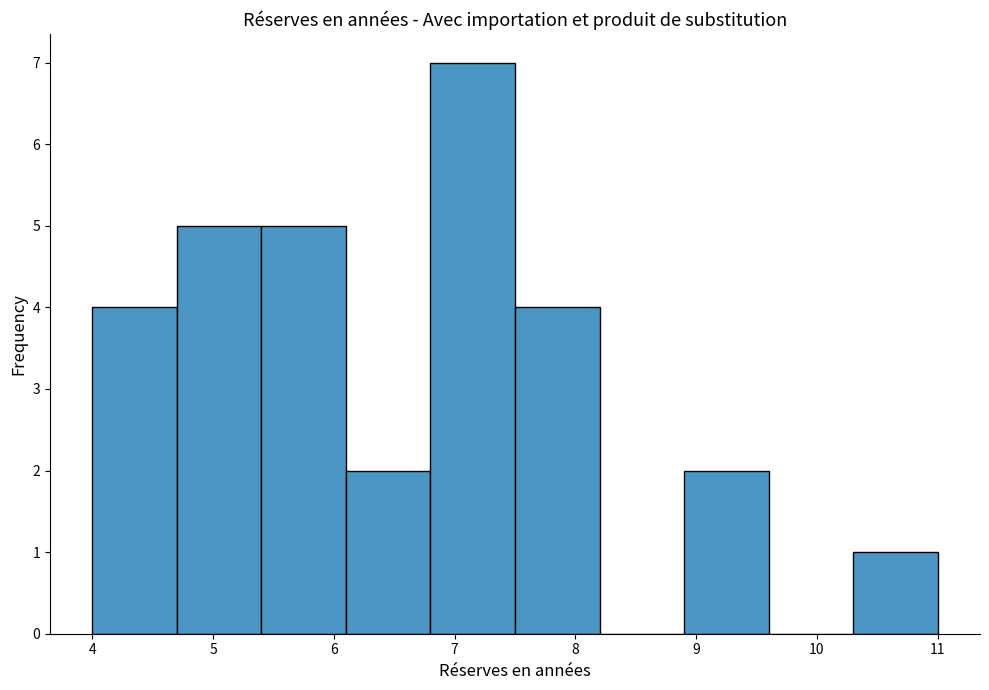

Over which range of the x-axis is the bar tallest?

6.8 to 7.5